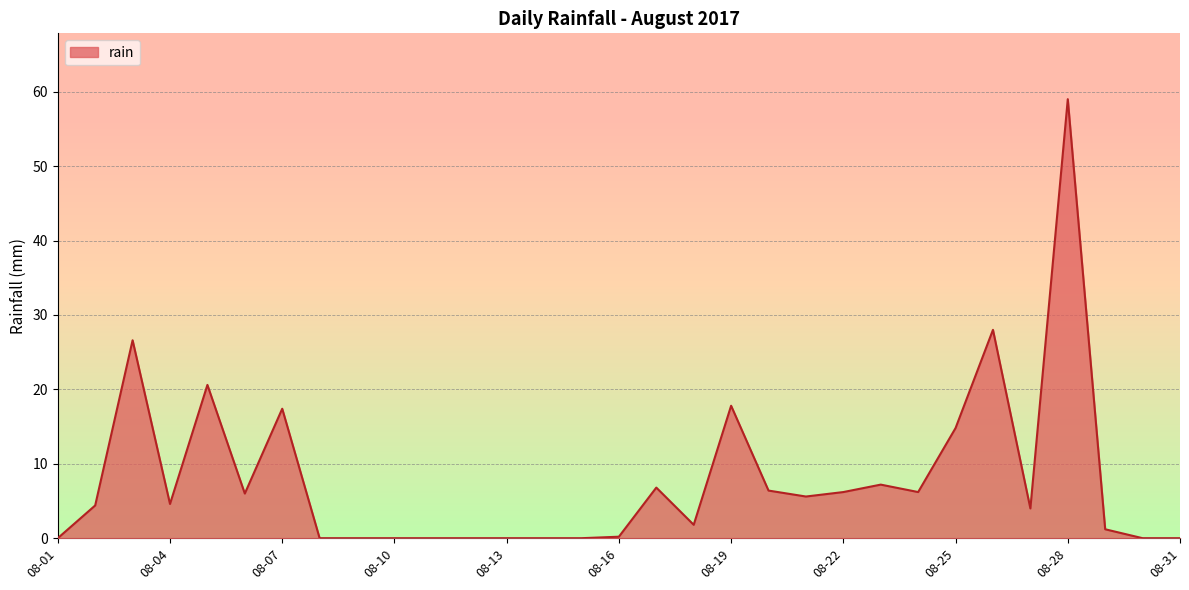

What is the difference between the maximum and minimum values?

59.0